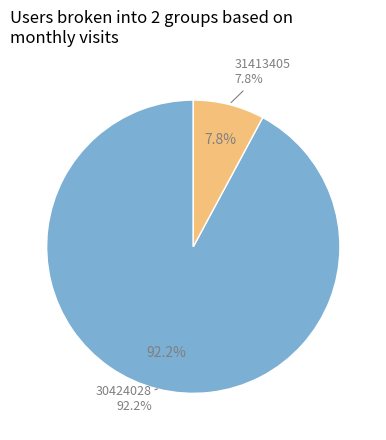

Approximately how many times larger is the value at 30424028 compared to 31413405?

11.7